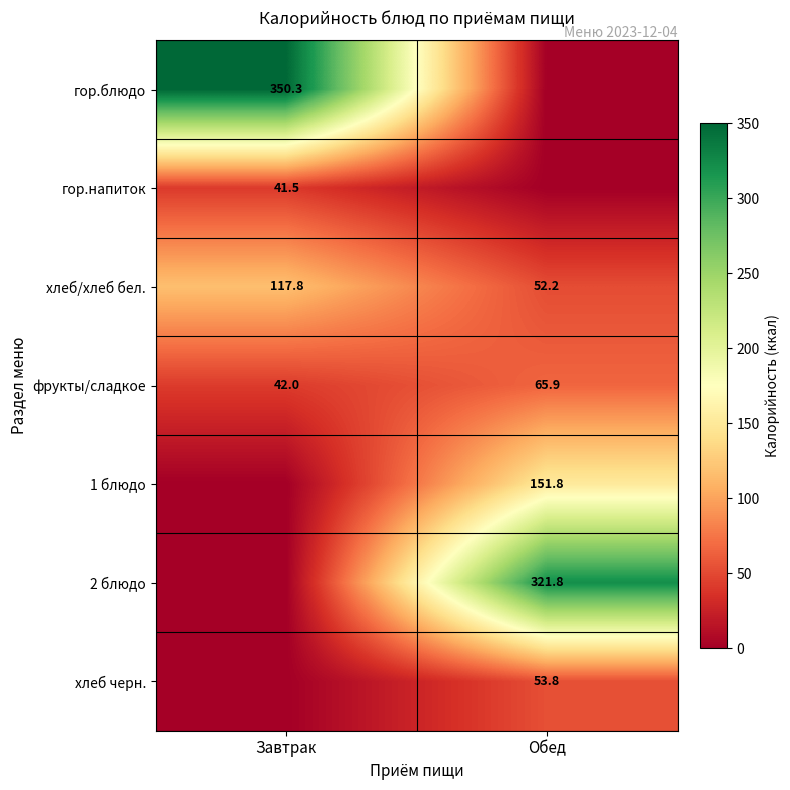

What is the sum of the хлеб/хлеб бел. values at Завтрак and Обед?

170.0